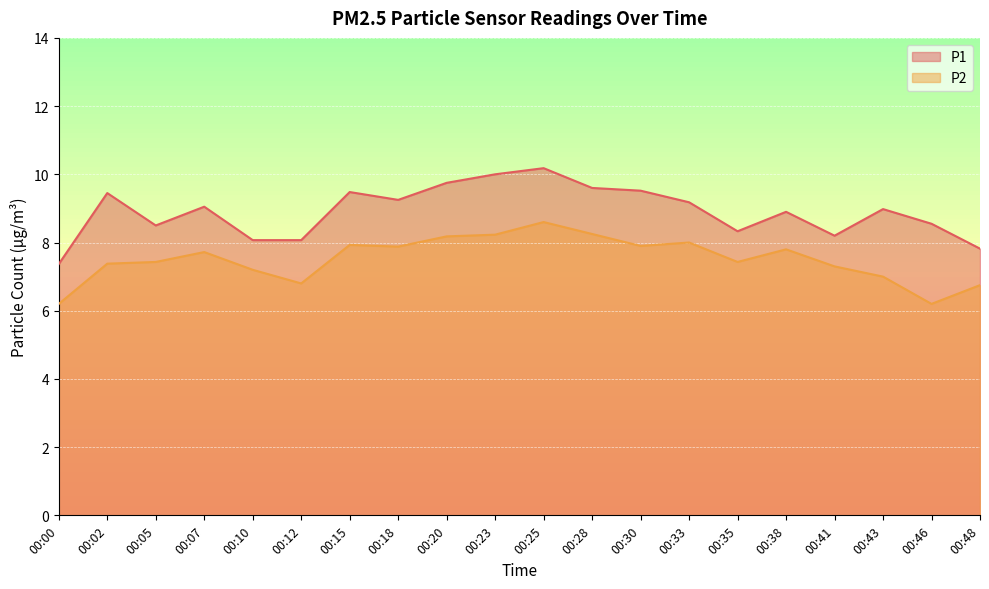

True or false: P2 has more than 0 interior local peaks.

True